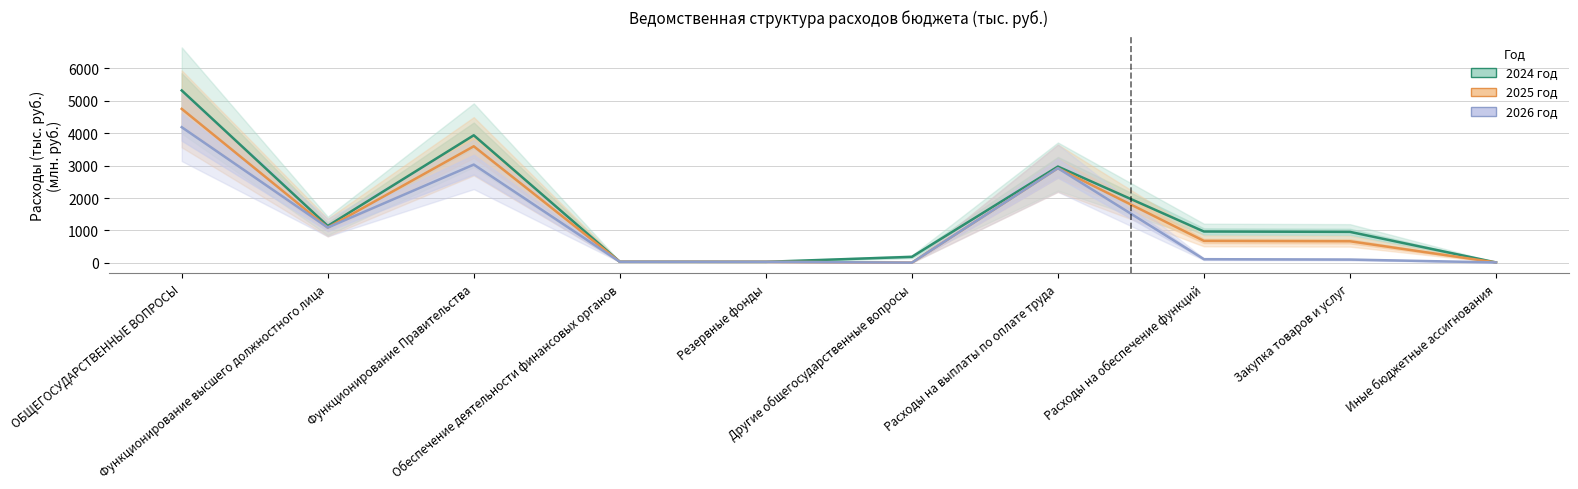

How many lines are shown in the chart?

3